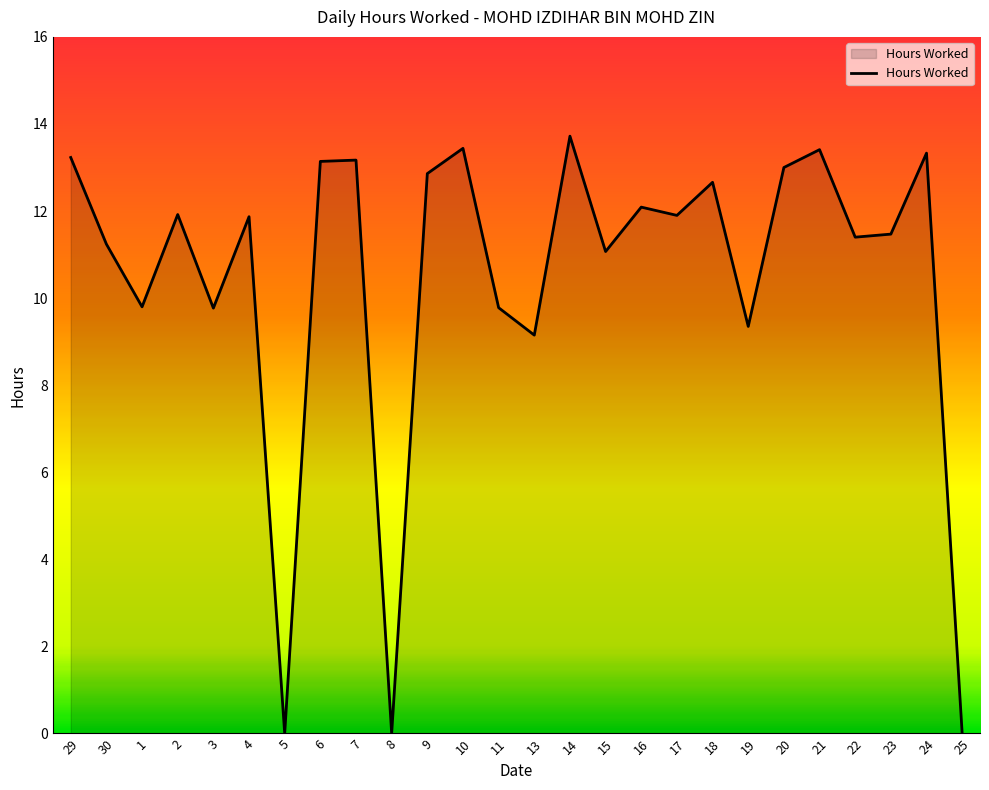

The value at 22 is 15.3. True or false?

False